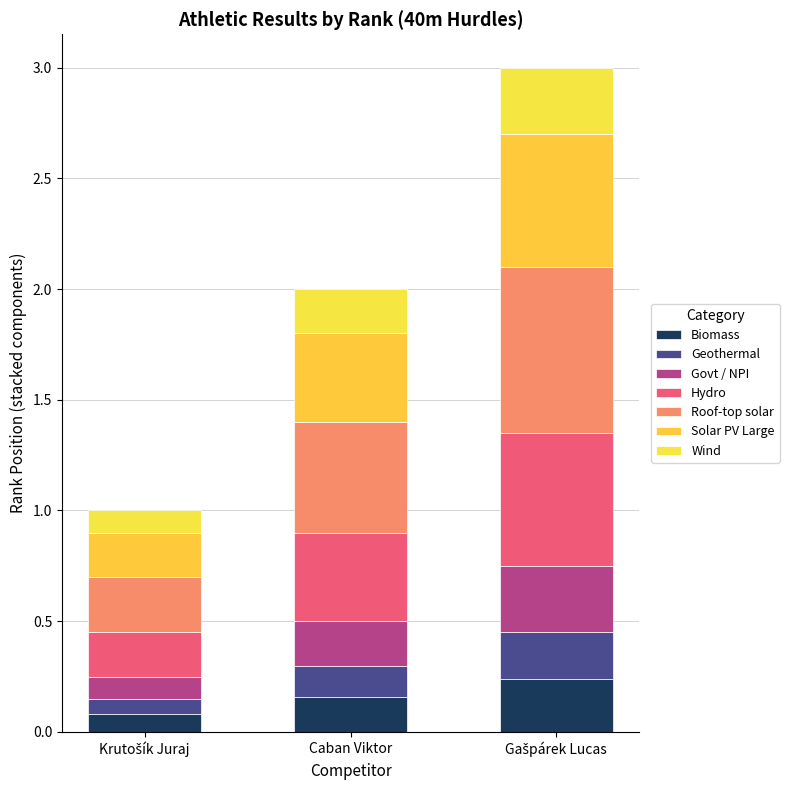

Does the chart contain stacked bars?

Yes